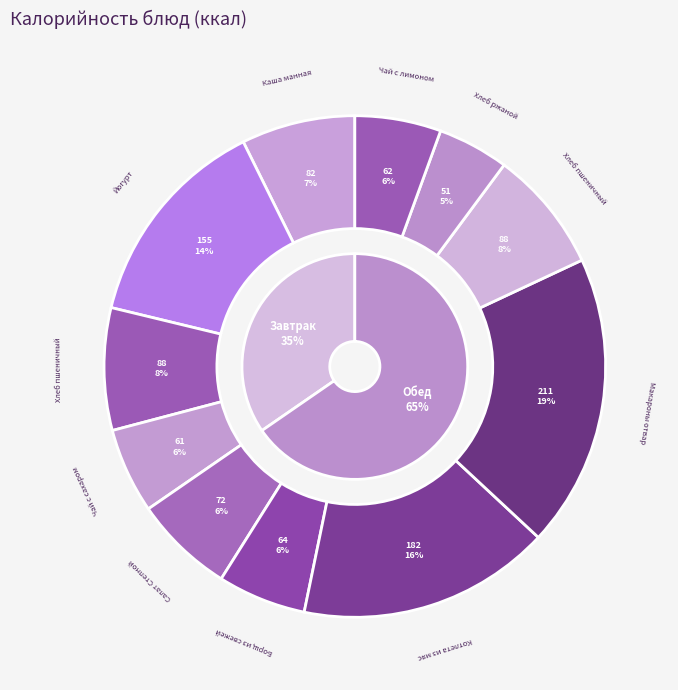

To the nearest percent, what is the combined percentage of Борщ из свежей капусты and Каша манная?

13%